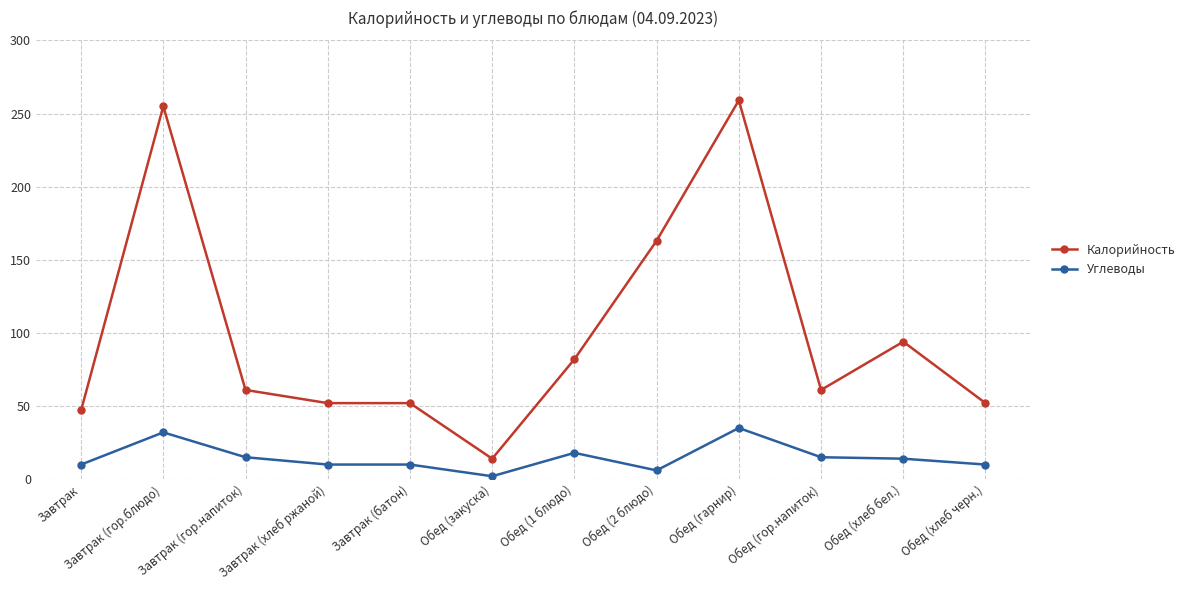

The value of Углеводы at Завтрак (гор.блюдо) is 52. True or false?

False